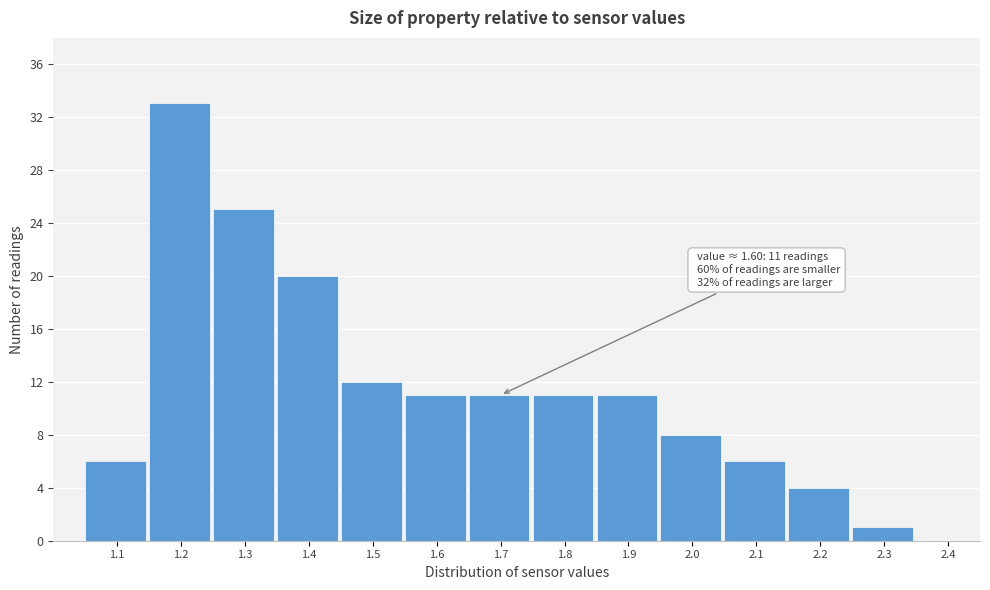

Reading right to left, extract all data points from this chart.

2.4=0	2.3=1	2.2=4	2.1=6	2.0=8	1.9=11	1.8=11	1.7=11	1.6=11	1.5=12	1.4=20	1.3=25	1.2=33	1.1=6